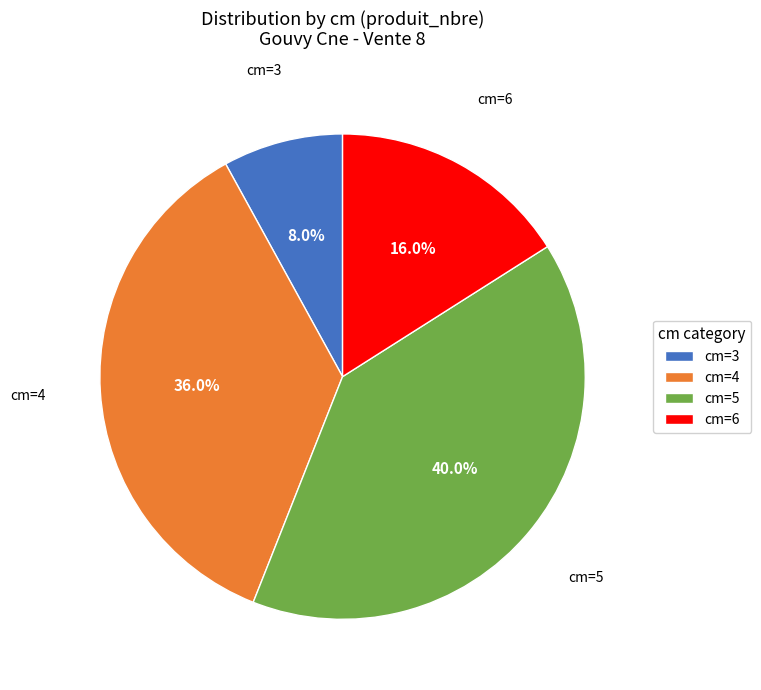

What is the ratio of the value at cm=5 to the value at cm=3?

5.0